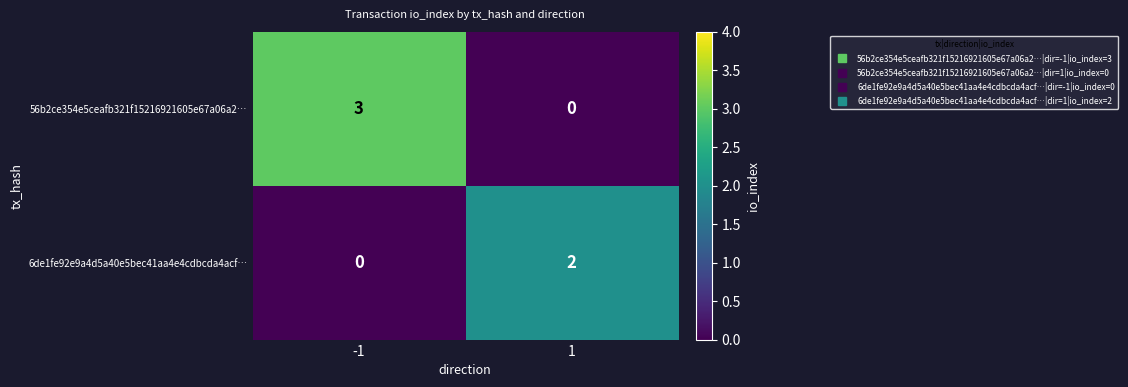

List the series in order of their overall mean, highest first.

56b2ce354e5ceafb321f15216921605e67a06a2…, 6de1fe92e9a4d5a40e5bec41aa4e4cdbcda4acf…